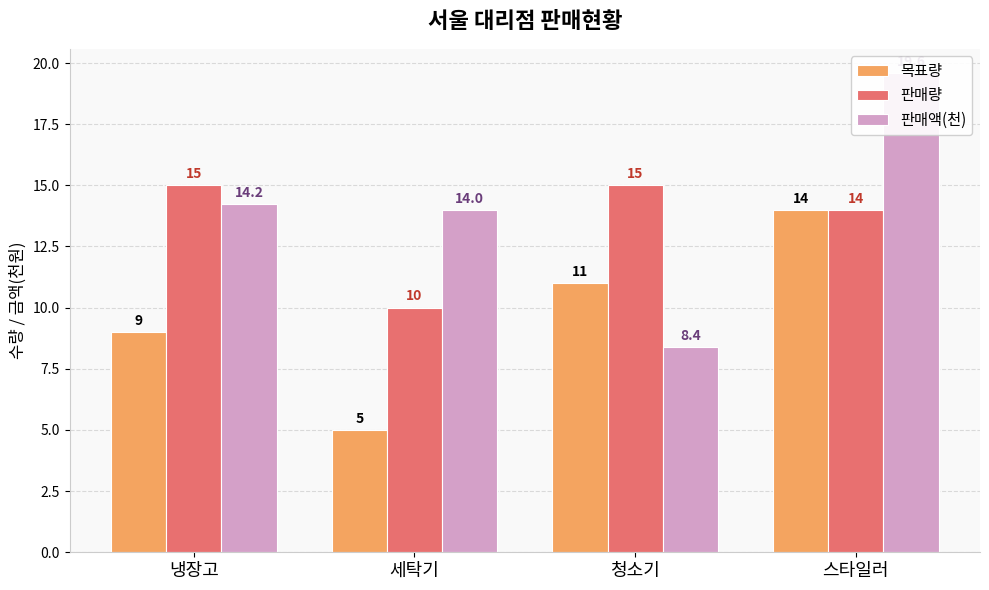

What is the difference between the maximum and minimum values in the 판매량 series?

5.0